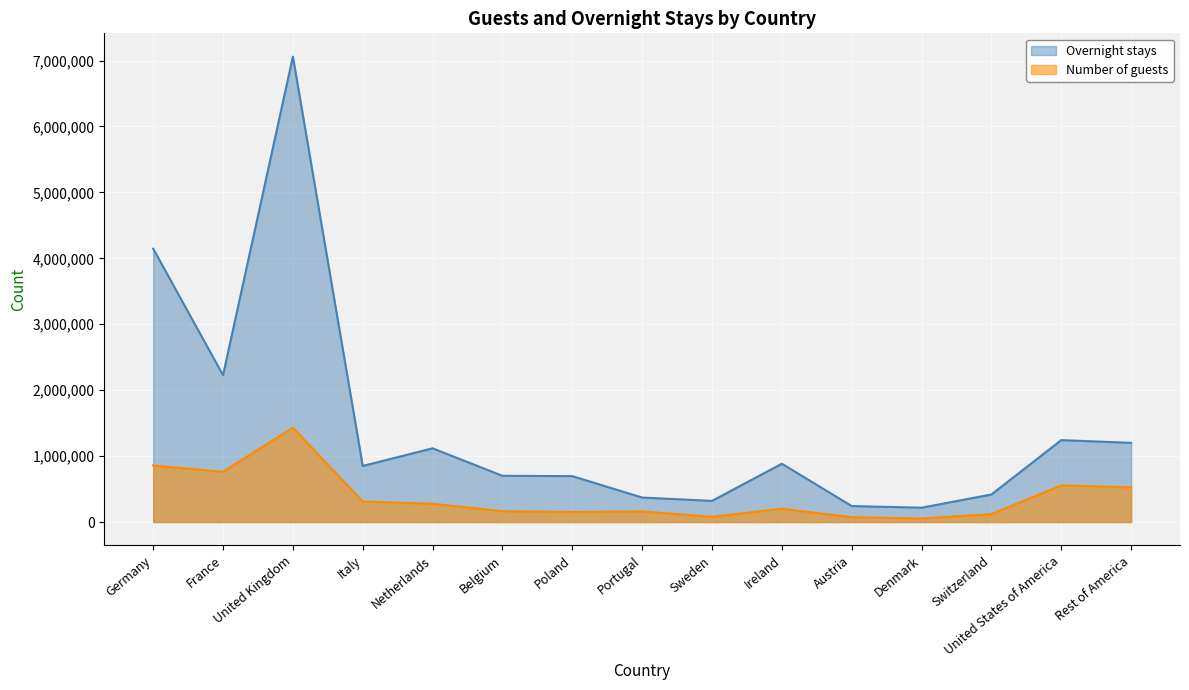

Reading left to right, what are all the values shown in this chart?

Number of guests: 857776	761131	1431540	310548	277239	163616	151956	161139	78538	201911	72554	53165	120291	555229	526407
Overnight stays: 4145806	2227274	7059557	850332	1118001	701049	696015	371202	320375	884089	242090	217165	417313	1242314	1201024